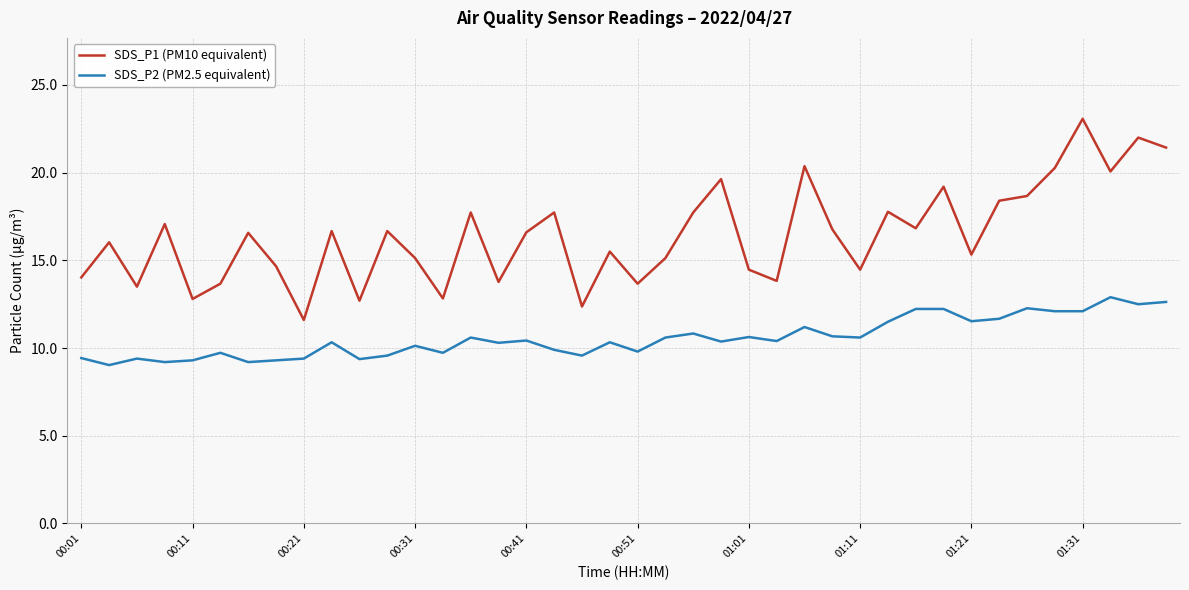

Rank the series by their average value, from lowest to highest.

SDS_P2 (PM2.5 equivalent), SDS_P1 (PM10 equivalent)